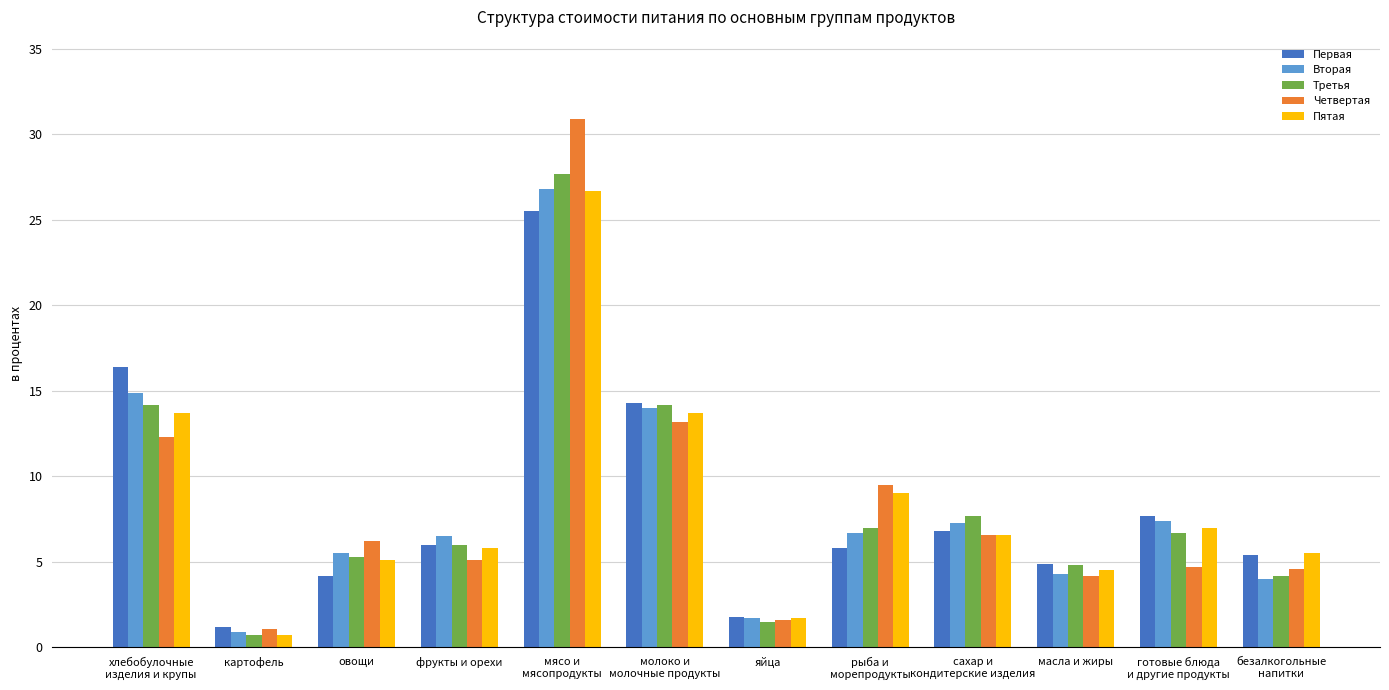

What is the average value of the Третья series?

8.3